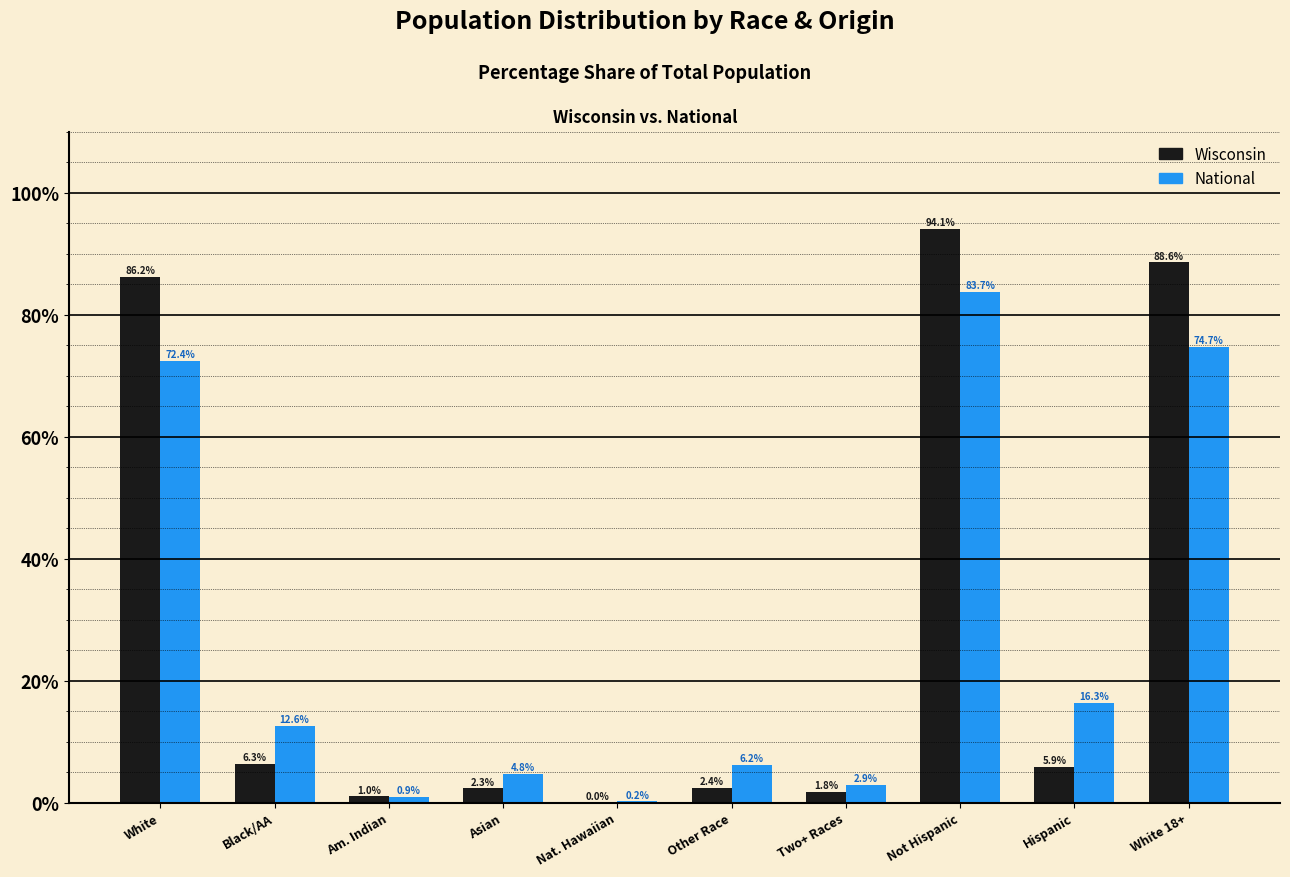

At which label does National first exceed 12?

White